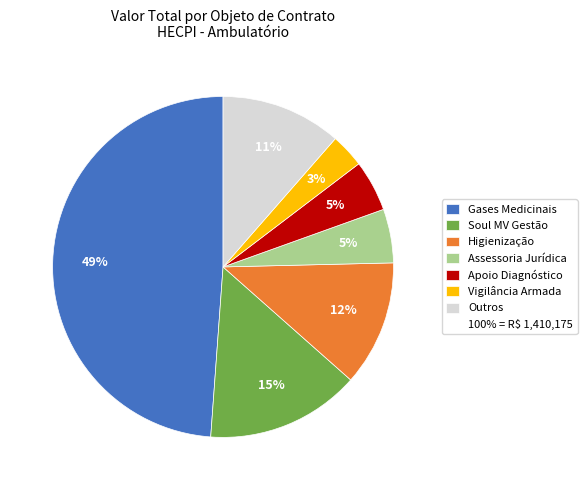

To the nearest percent, what is the average slice percentage?

14%